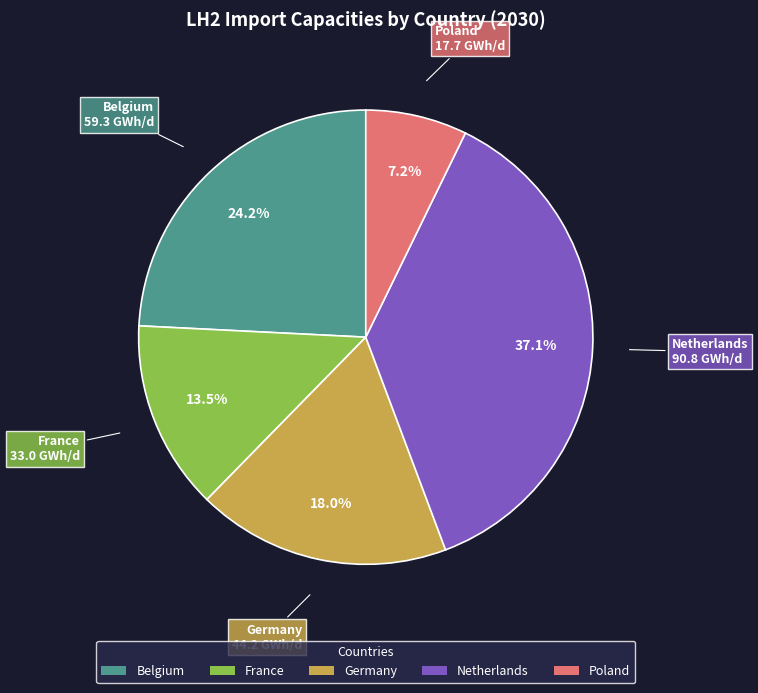

To the nearest percent, what is the combined percentage of Germany and Netherlands?

55%